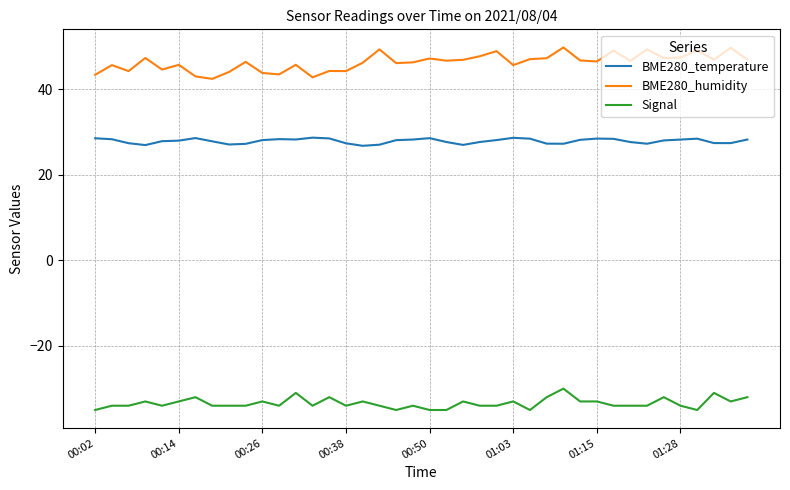

What is the difference between the maximum and minimum values in the BME280_temperature series?

1.9